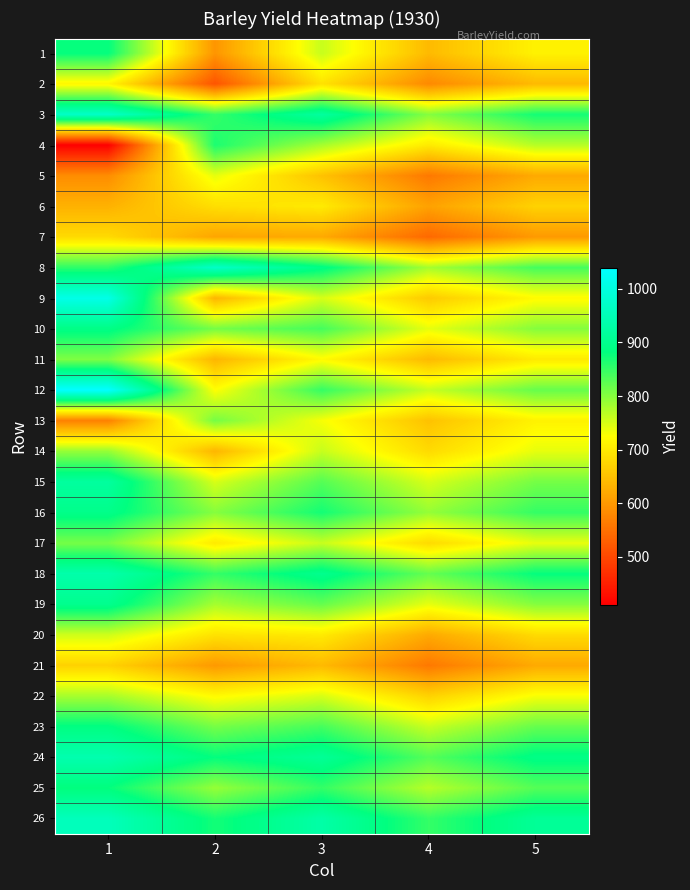

What is the total value across all series at 1?

21155